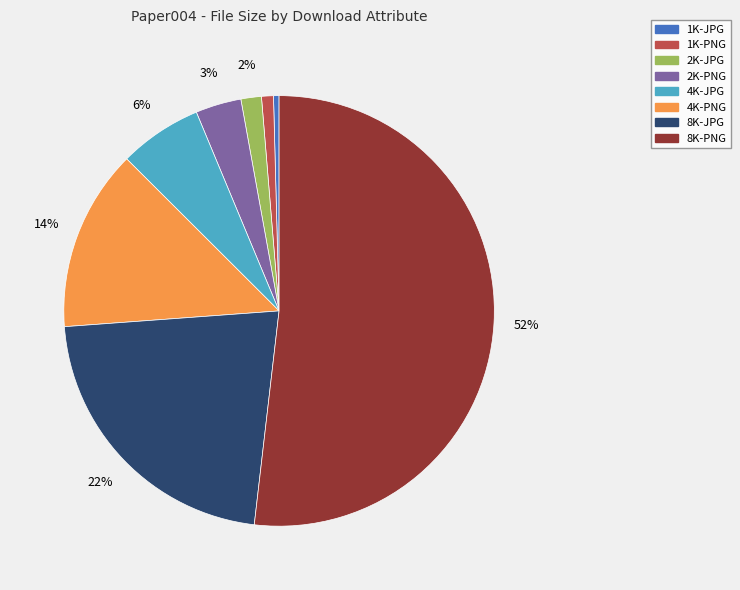

Count the number of slices in the pie.

8